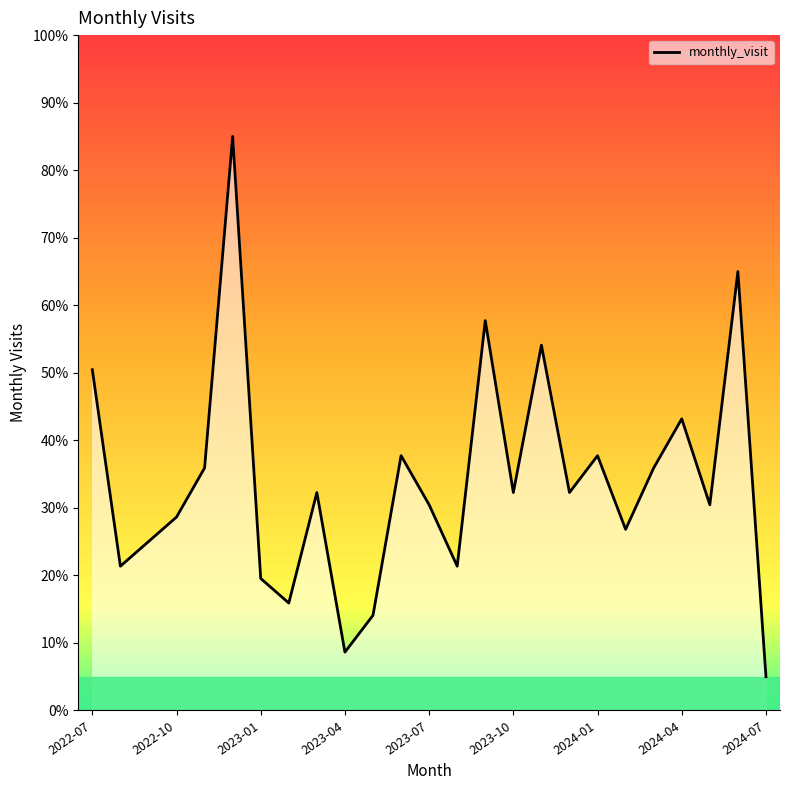

Count the number of data series in this chart.

1